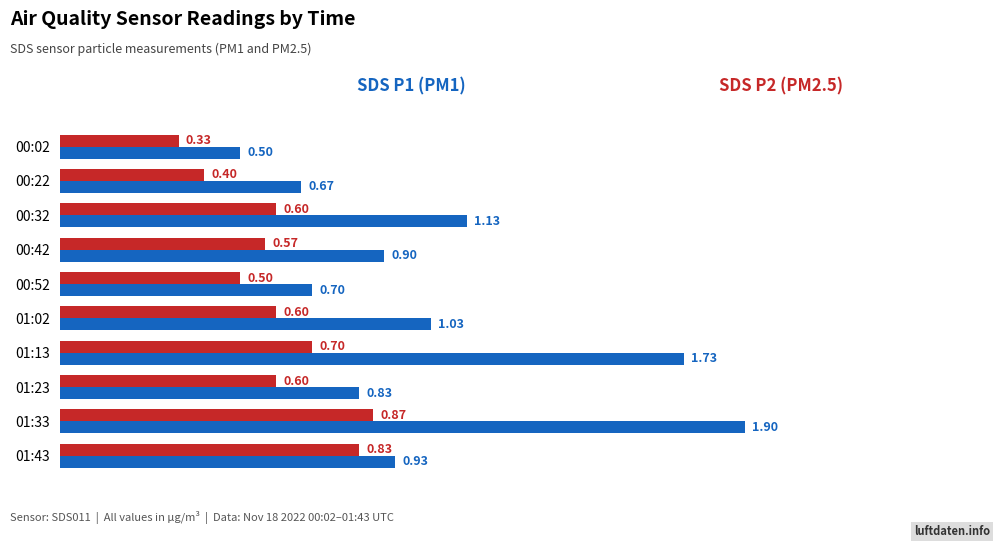

What is the total value across all series at 01:23?

1.4